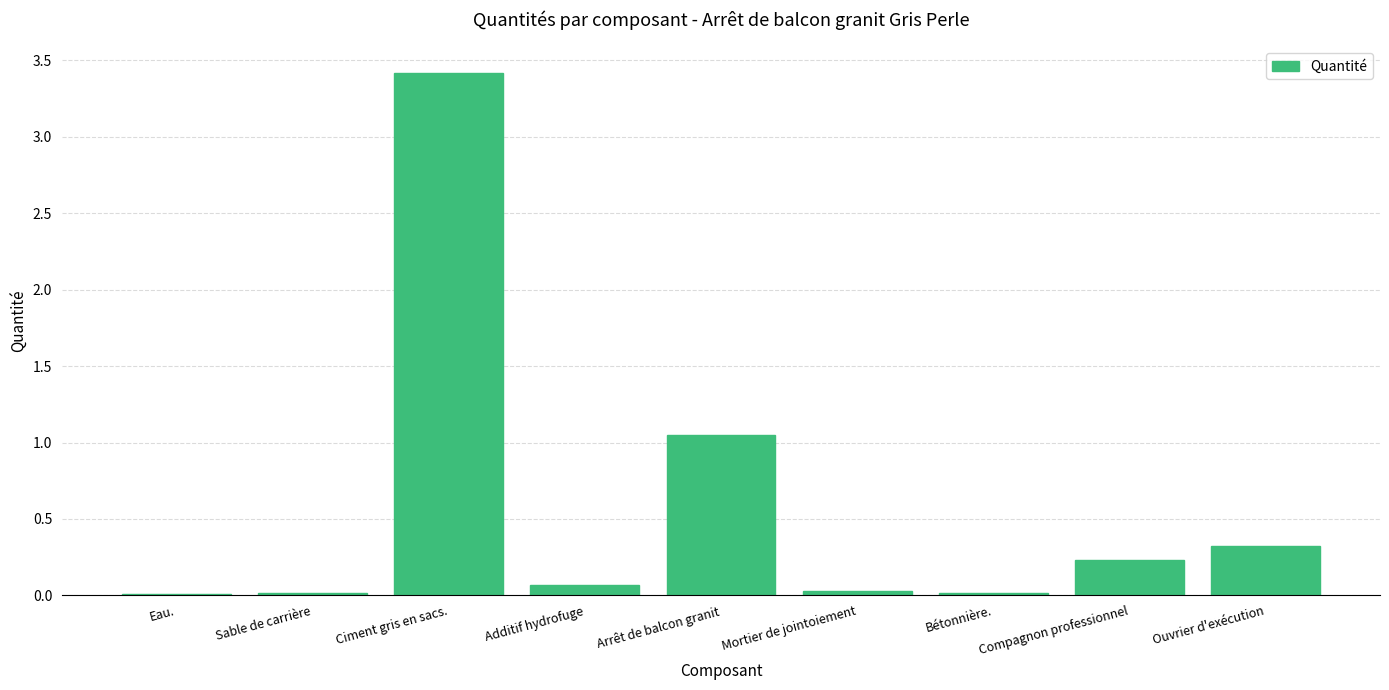

Where is the data nearest to the value 1?

Arrêt de balcon granit